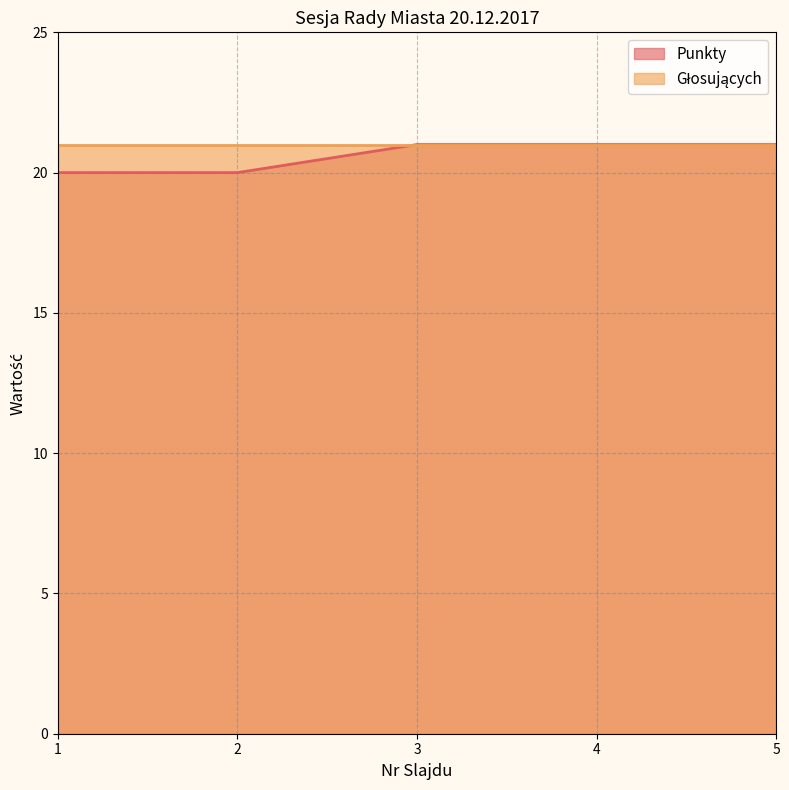

The value at 2 is 20. True or false?

True